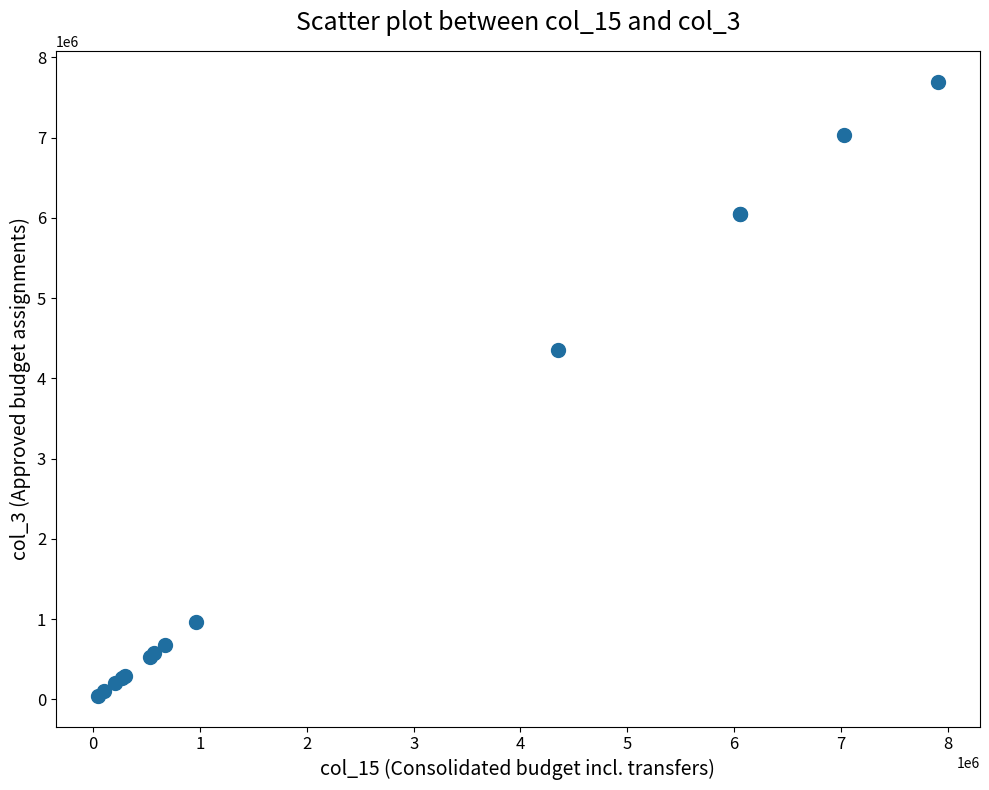

What Y value in the scatter plot is closest to 3870606?

4349500.0